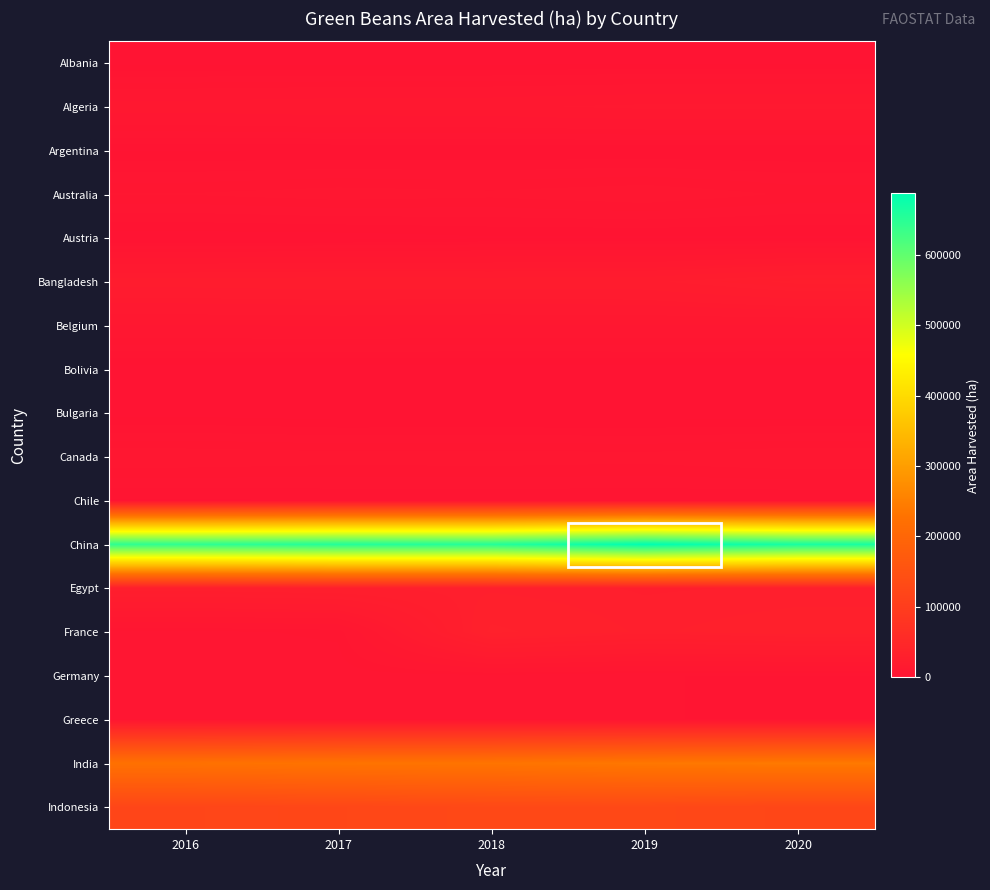

Which category has the highest value across all series?

2019